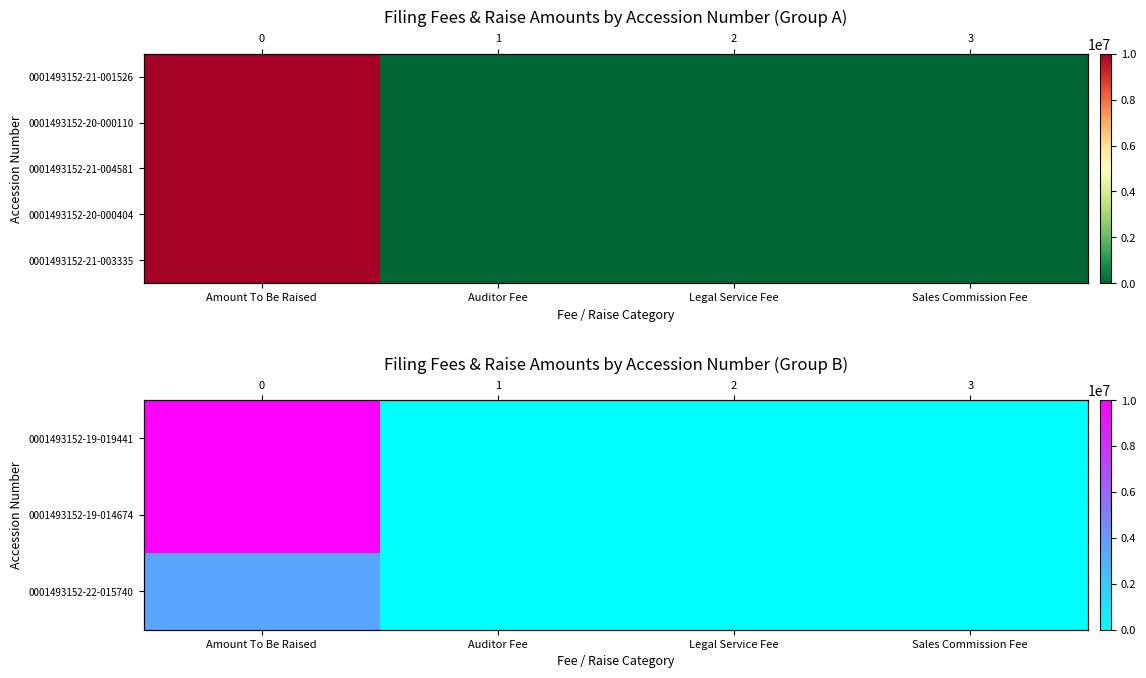

What value does the 0001493152-19-019441 series have at Amount To Be Raised, to the nearest 10?

10000000